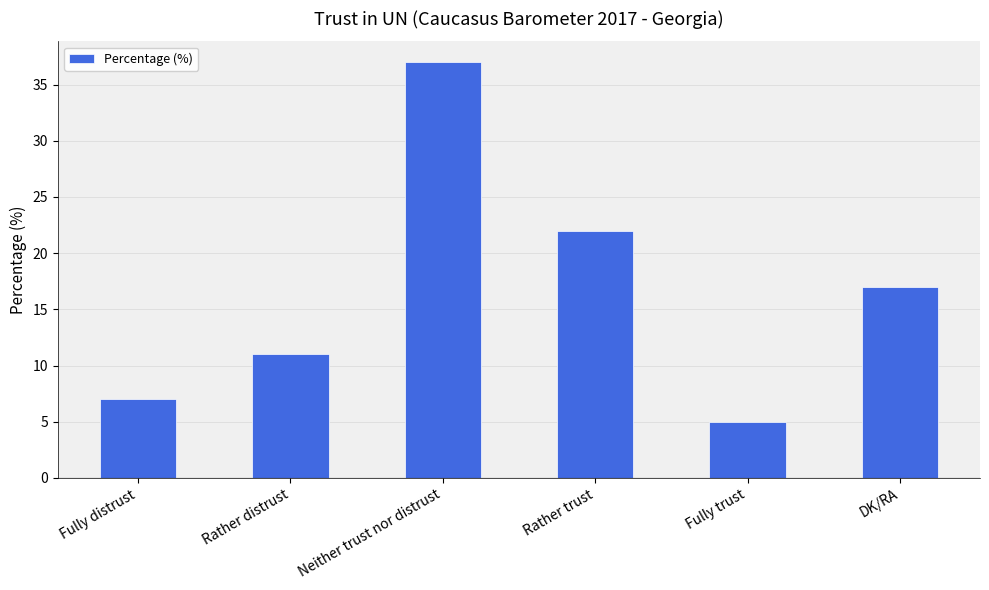

Count the number of categories in the chart.

6